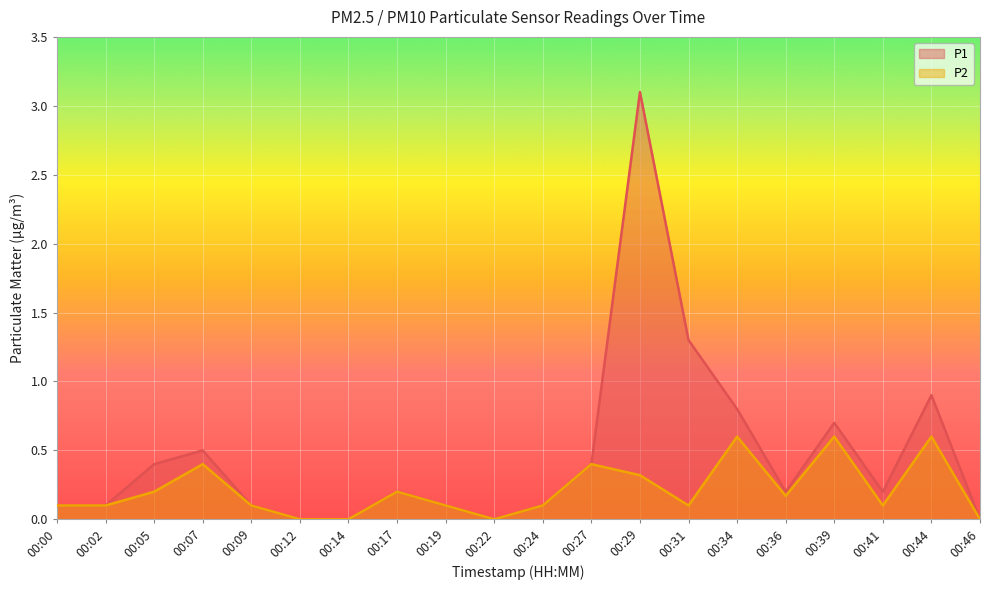

What is the value of the P1 point at the 19th from the left?

0.9